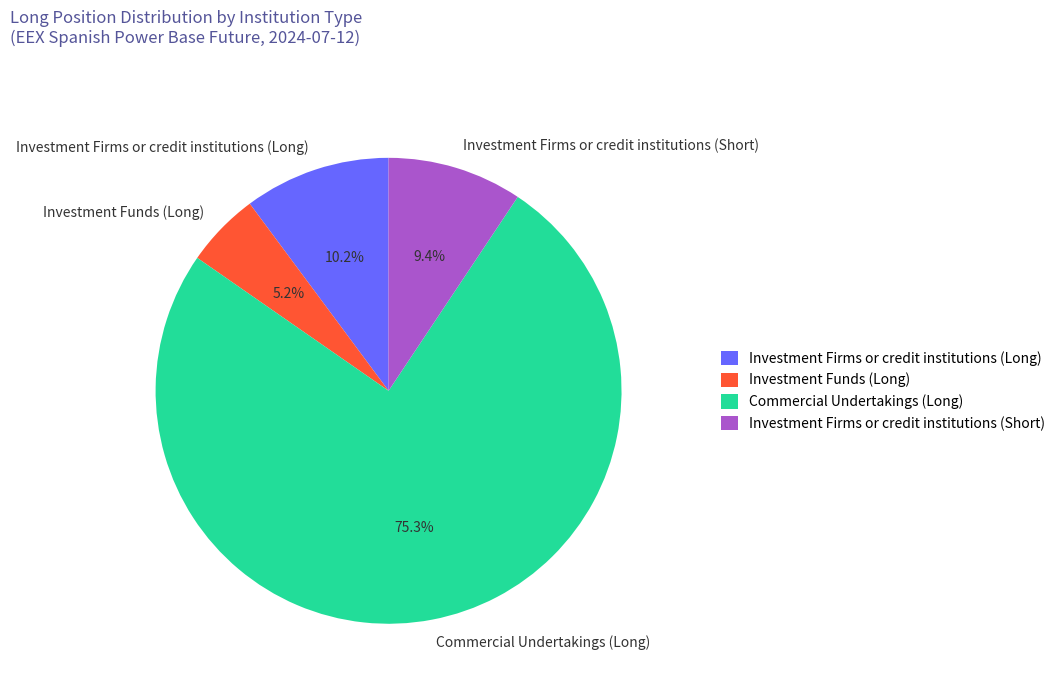

Count the number of slices in the pie.

4